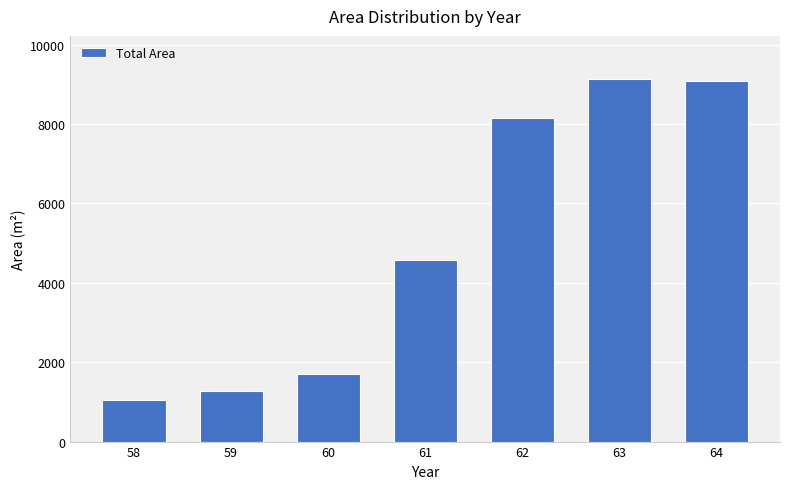

What is the difference between the second highest and minimum values?

8022